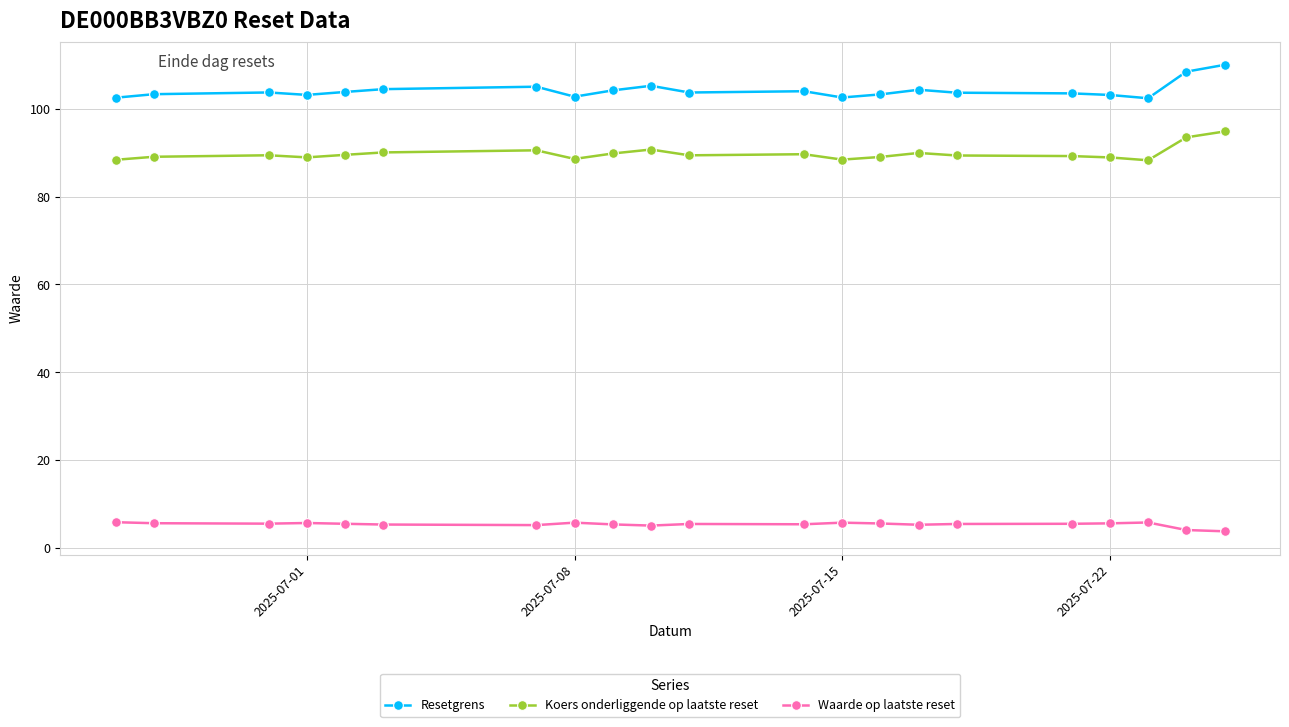

What is the smallest value displayed?

3.8